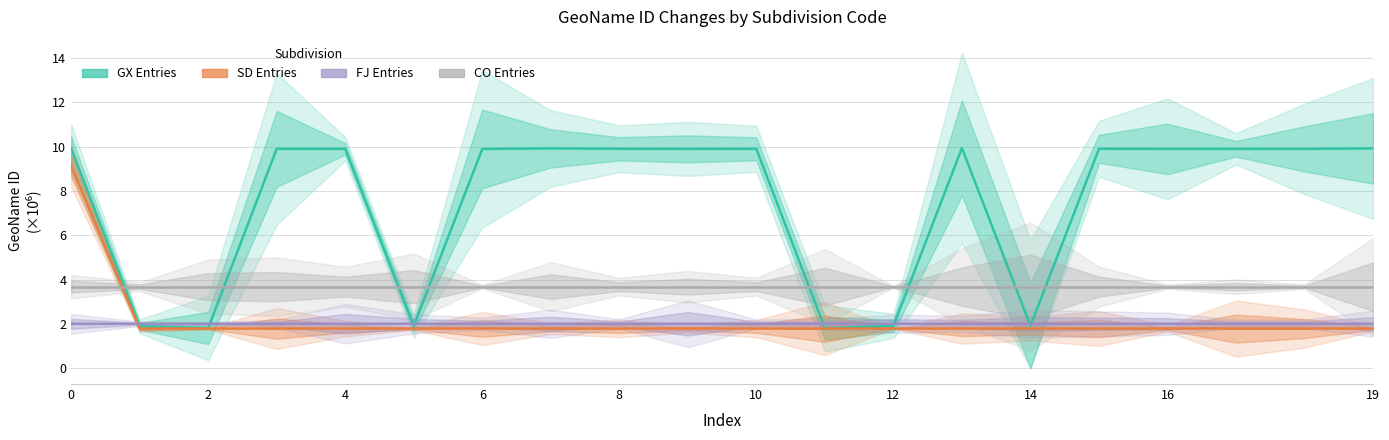

Between 10 and 17, which is larger?

17